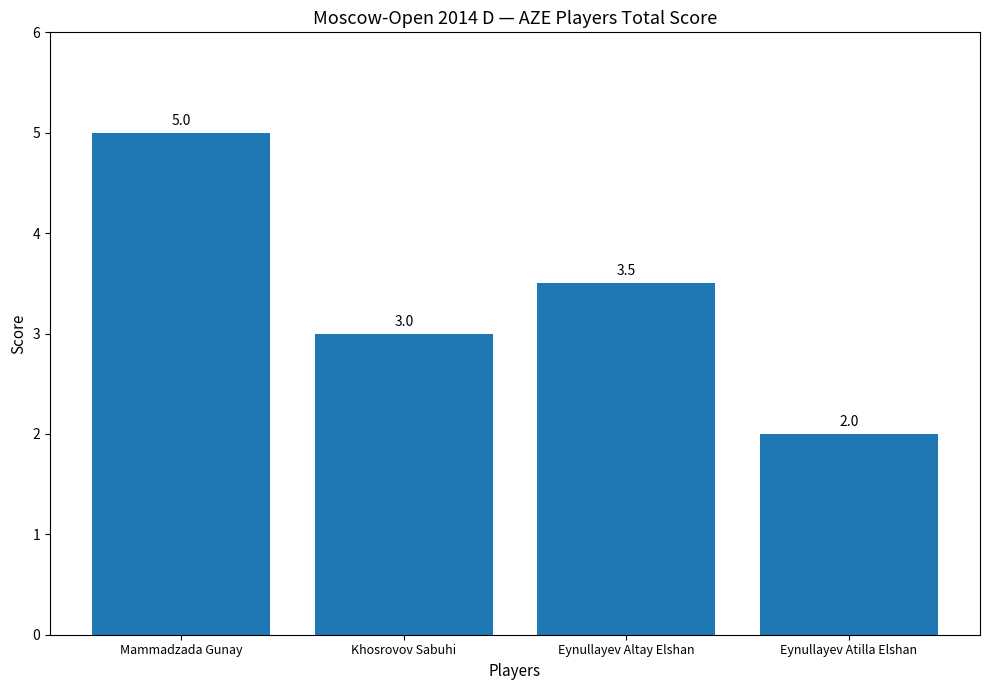

Which category has the highest value across all series?

Mammadzada Gunay